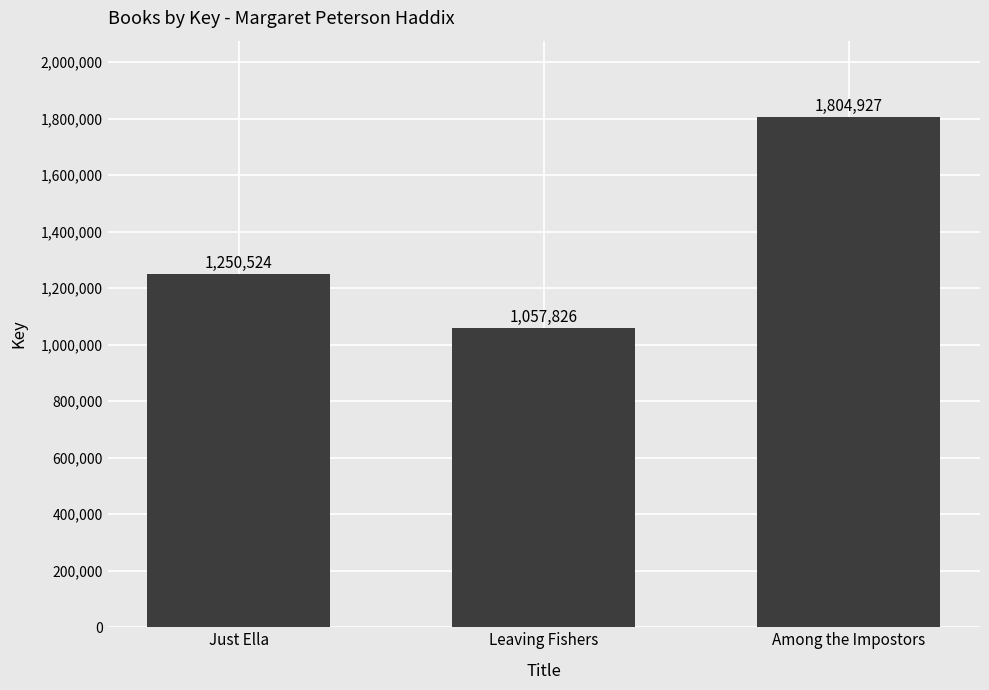

Does the chart contain stacked bars?

No